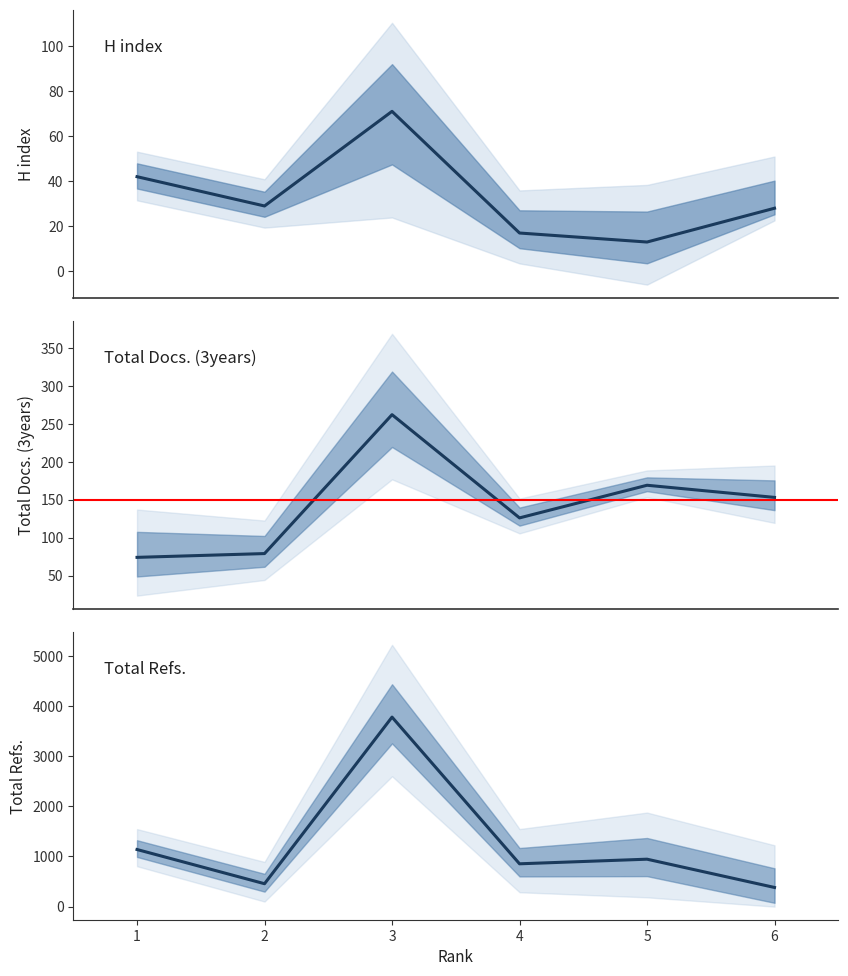

At which category is the sum across all series the highest?

3